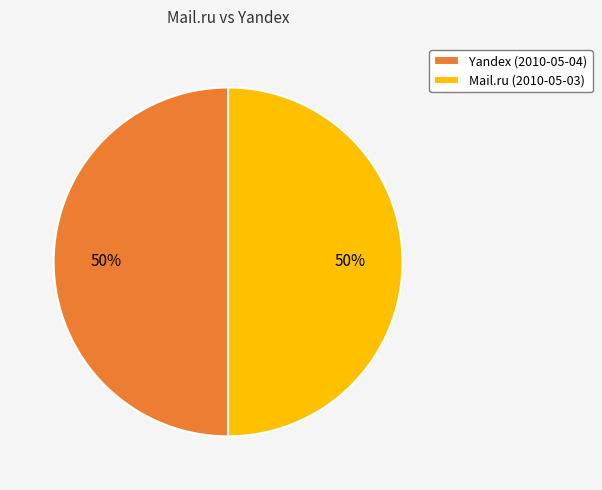

What is the ratio of the value at Yandex (2010-05-04) to the value at Mail.ru (2010-05-03)?

1.0